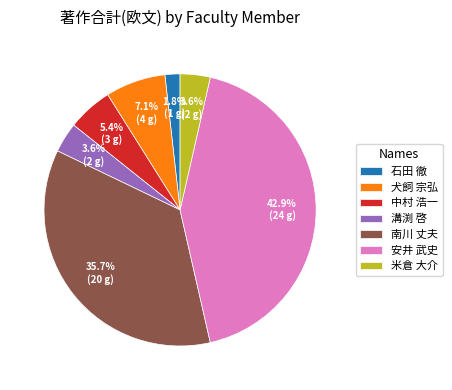

What percentage is the 南川 丈夫 slice, to the nearest percent?

36%